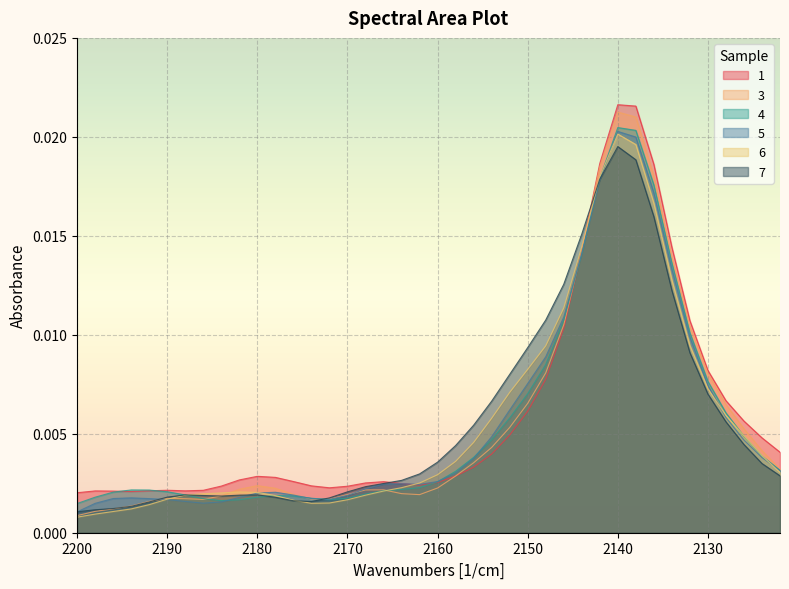

Between 2192 and 2184, which series saw the biggest shift?

6